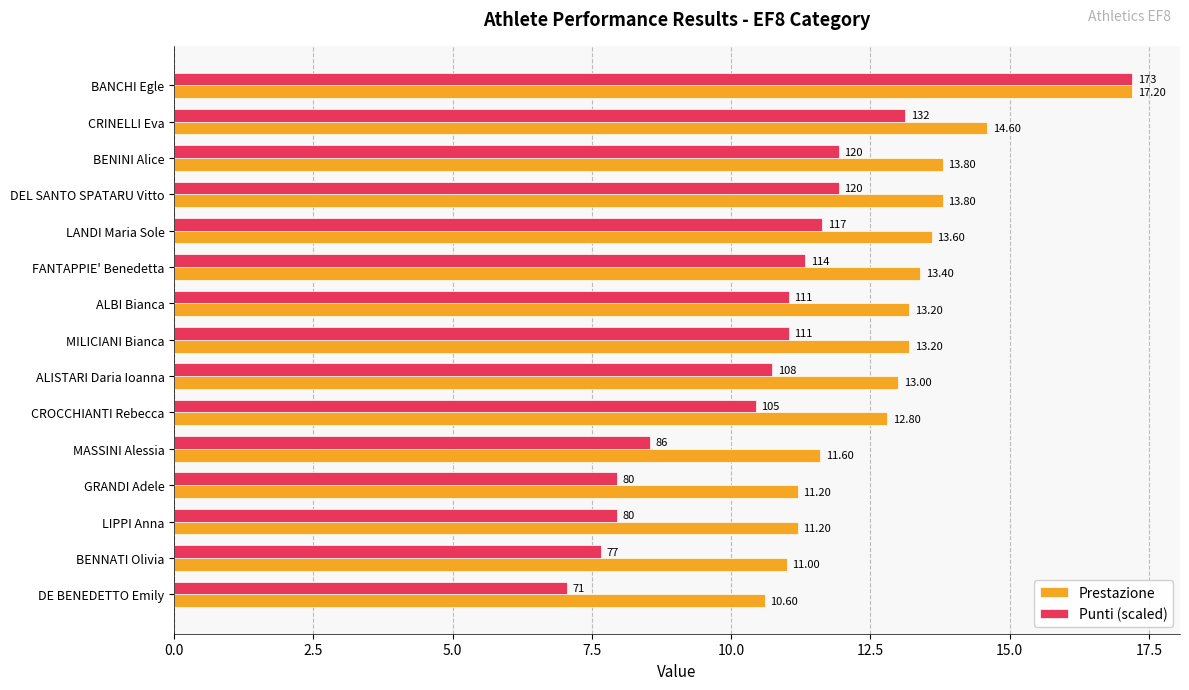

At which category is the sum across all series the highest?

BANCHI Egle